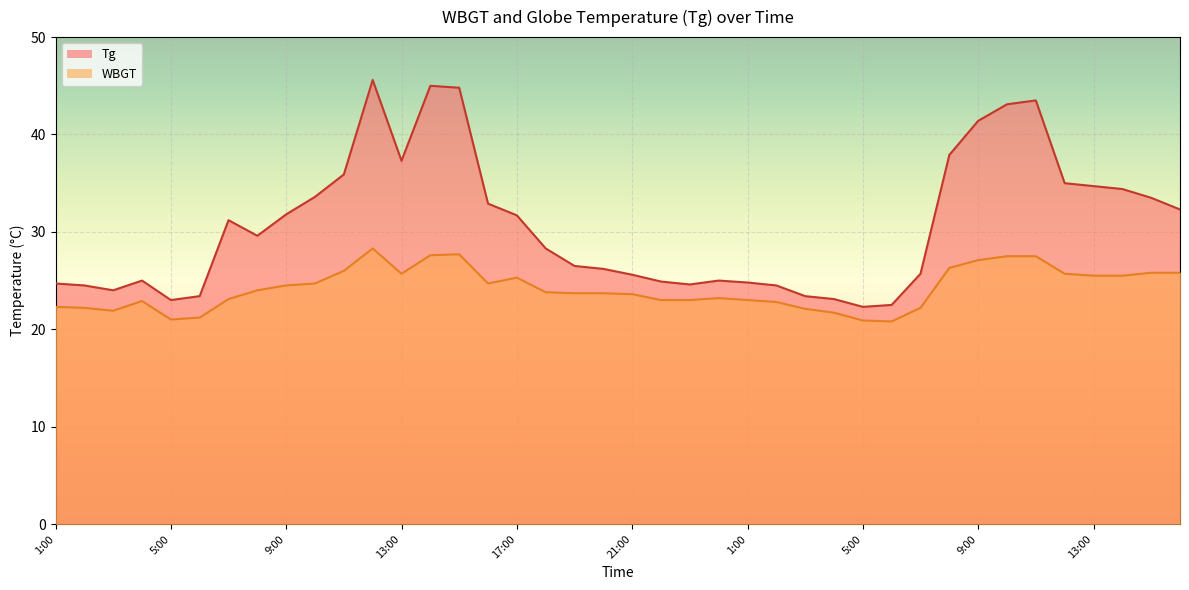

What is the label of the 31st point from the right?

10:00